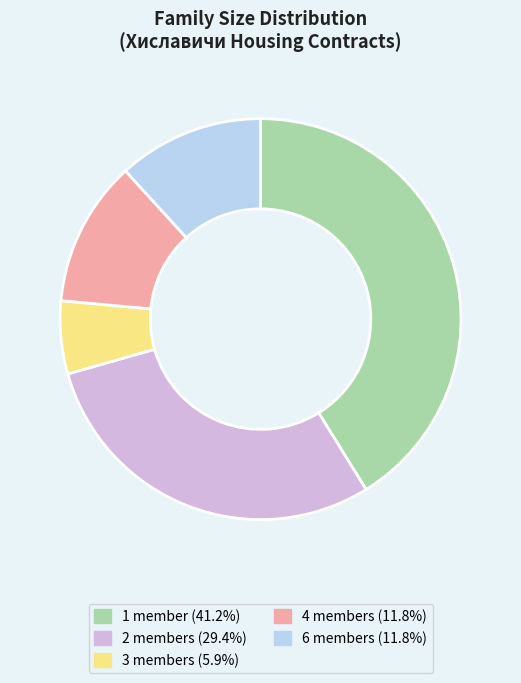

Does any single category account for the majority?

No